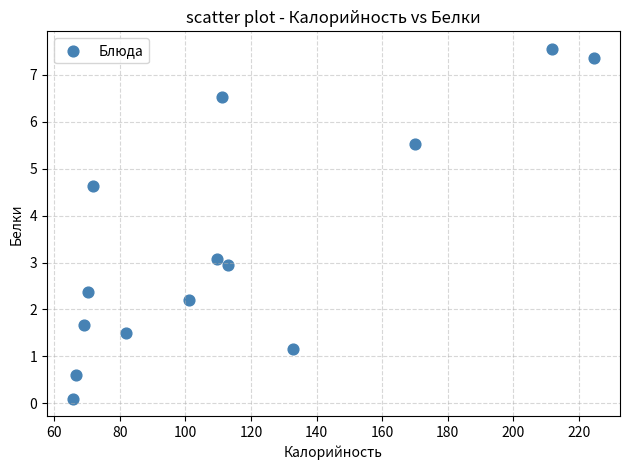

What is the range of X values (max minus min)?

158.9